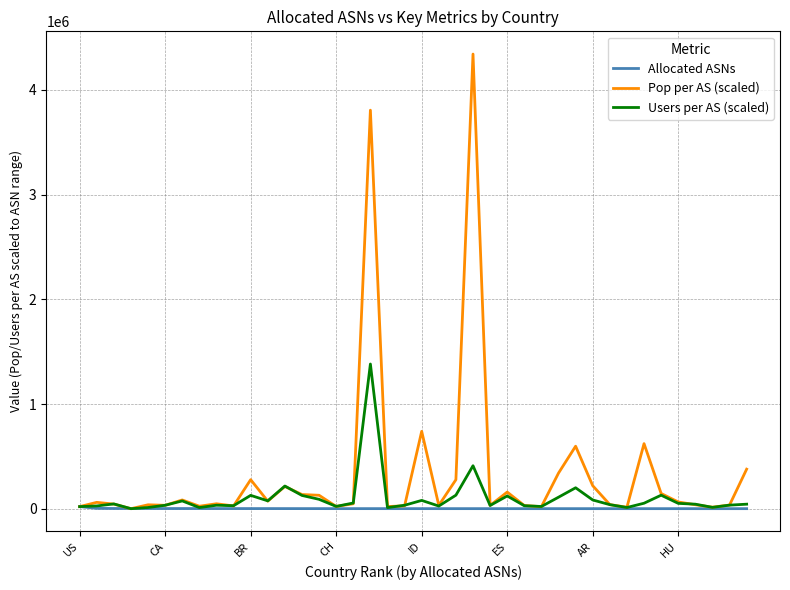

Is this an area chart (filled region under the line)?

No